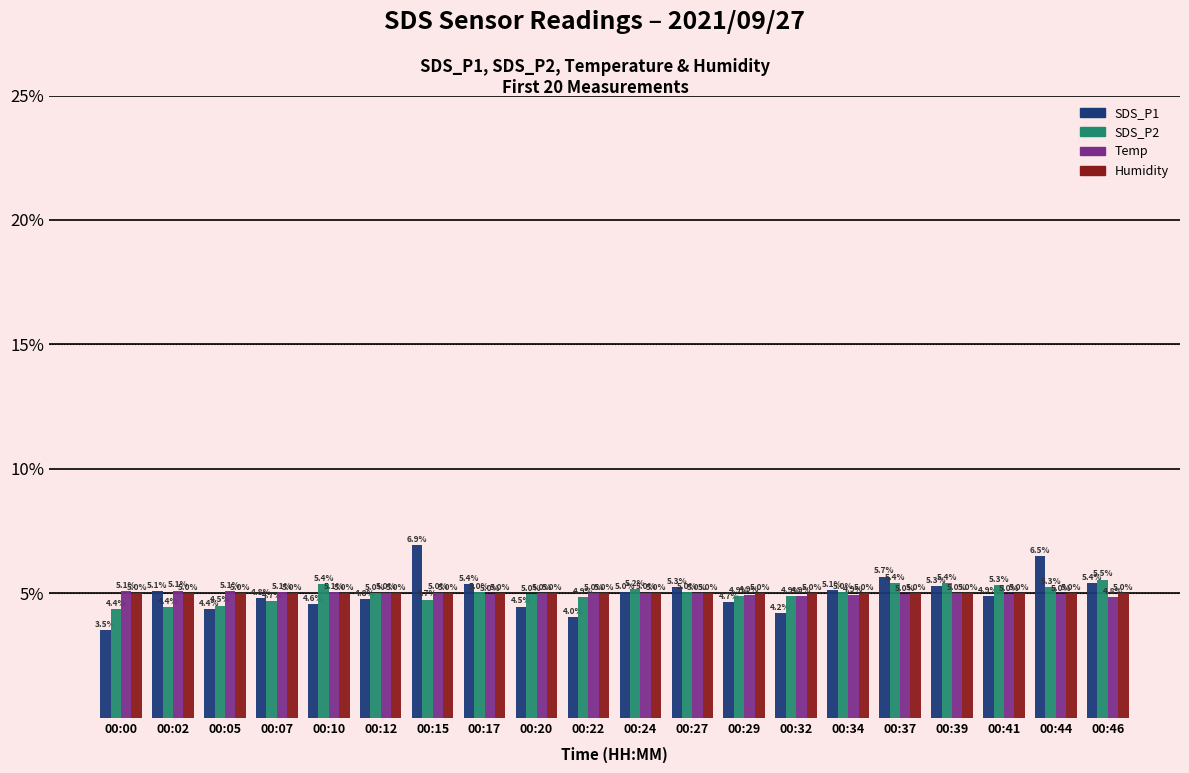

What is the difference between the highest and lowest values at 00:44?

1.5